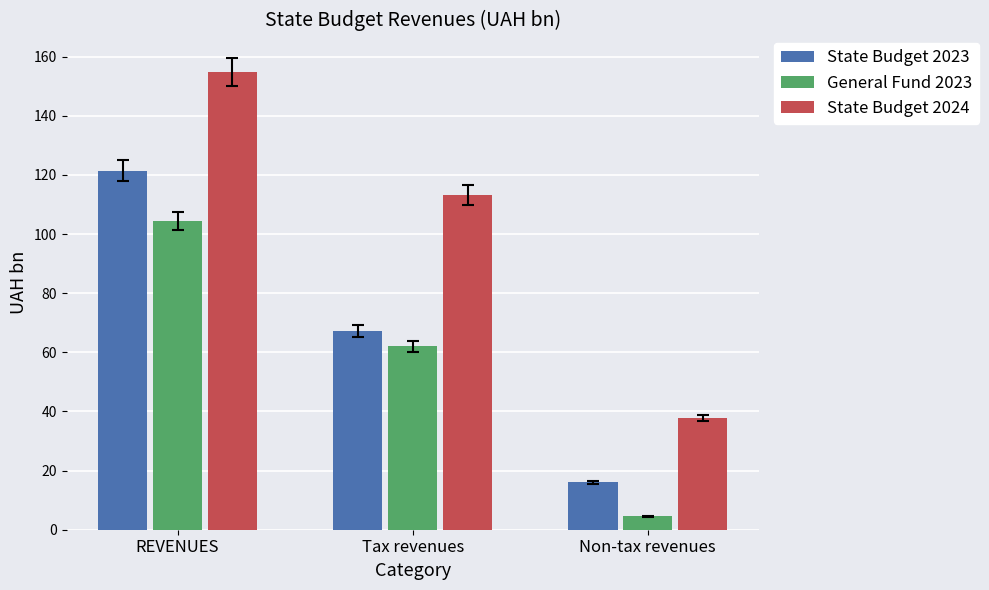

What is the total value across all series at REVENUES?

380.7